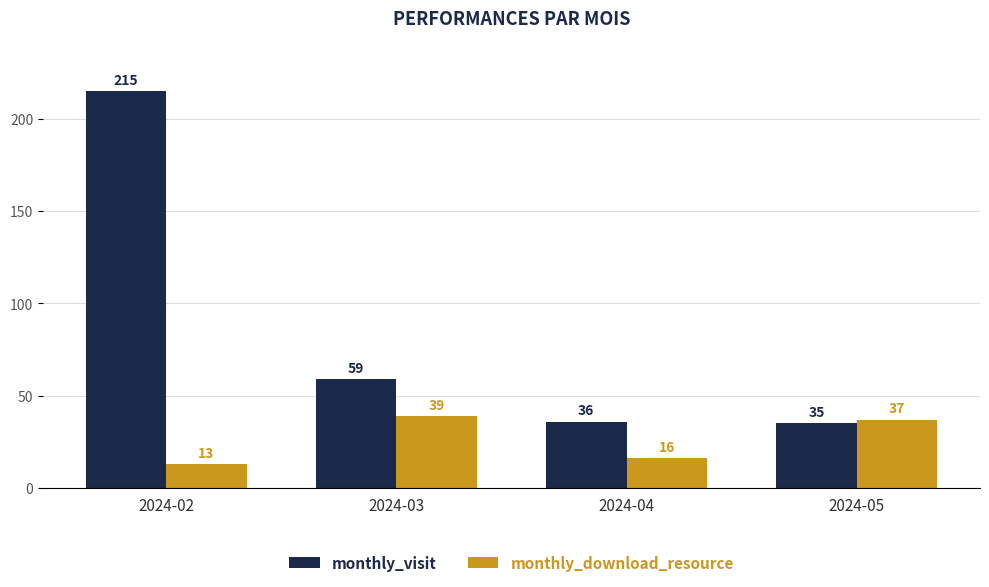

At 2024-02, list the series in order from smallest to largest.

monthly_download_resource, monthly_visit